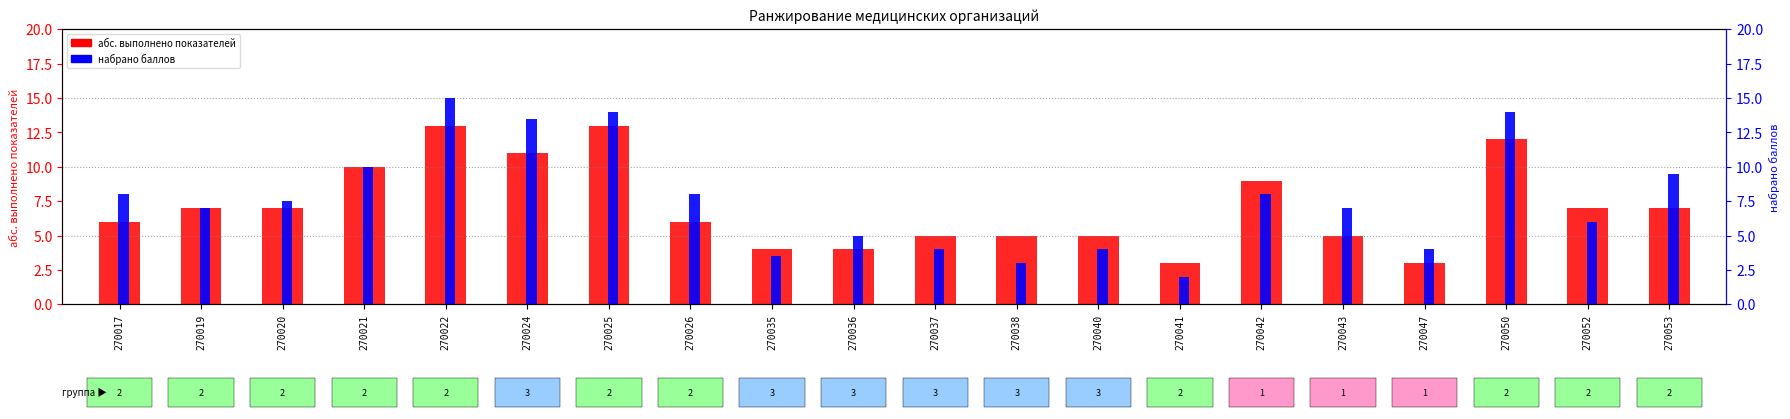

List the series in order of their peak value, highest first.

набрано баллов, абс. выполнено показателей